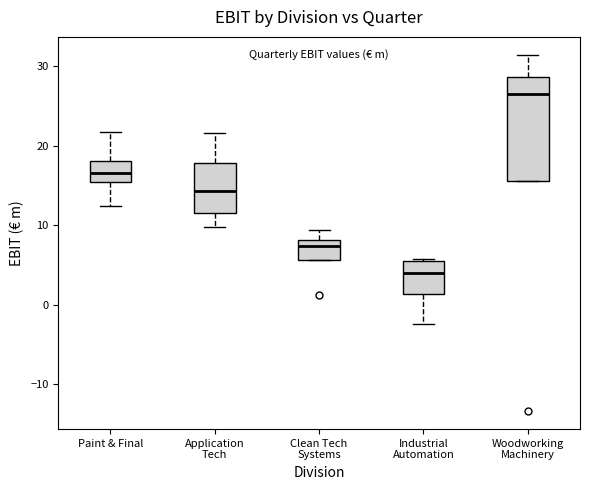

Reading left to right, read every box against the y-axis: the position of its median line, the range the box covers, and the ends of its whiskers. The values are not printed on the chart, so give them approximately, as read against the axis.

Paint & Final: median 17, box 15 to 18, whiskers 12 to 22
Application Tech: median 14, box 12 to 18, whiskers 10 to 22
Clean Tech Systems: median 7, box 6 to 8, whiskers 6 to 9
Industrial Automation: median 4, box 1 to 6, whiskers -3 to 6
Woodworking Machinery: median 27, box 16 to 29, whiskers 16 to 31